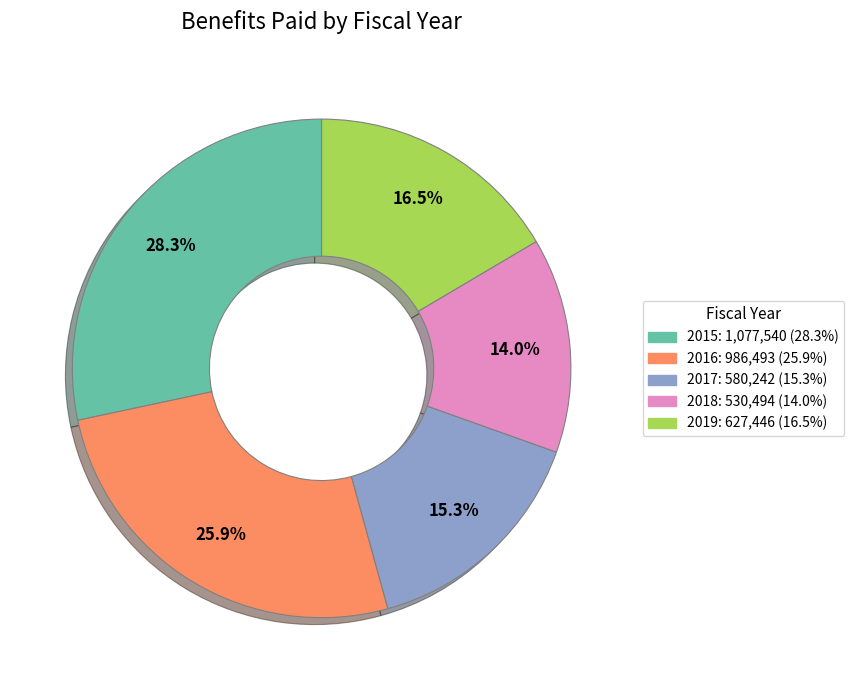

Which category has the smallest portion of the pie?

2018